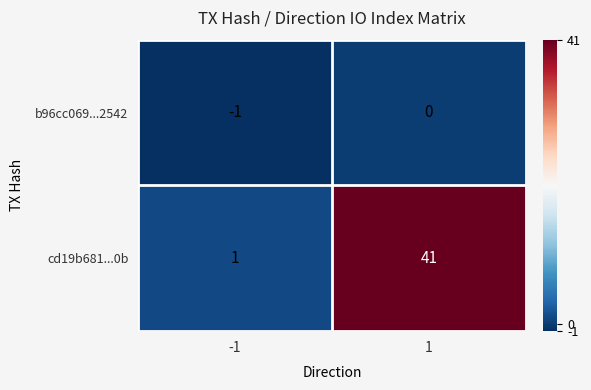

What is the greatest value displayed?

41